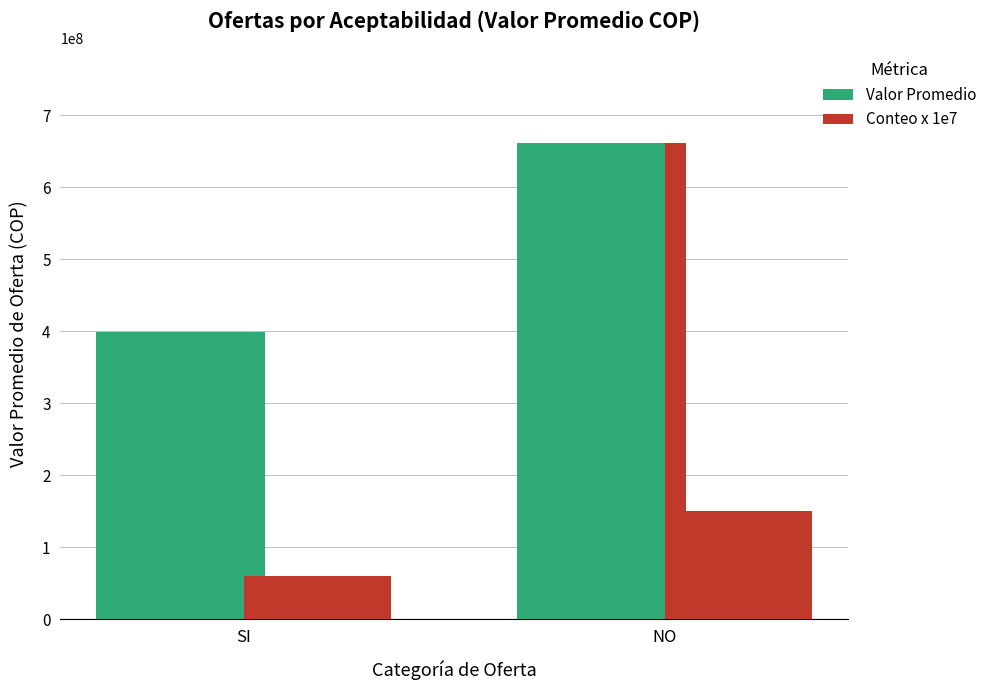

What is the sum of the Conteo x 1e7 values at NO and SI?

210000000.0